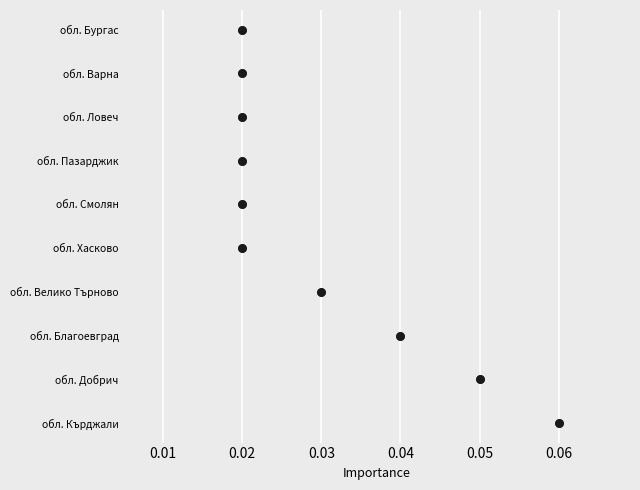

What is the ratio of the value at 8 to the value at 0.05?

1.6